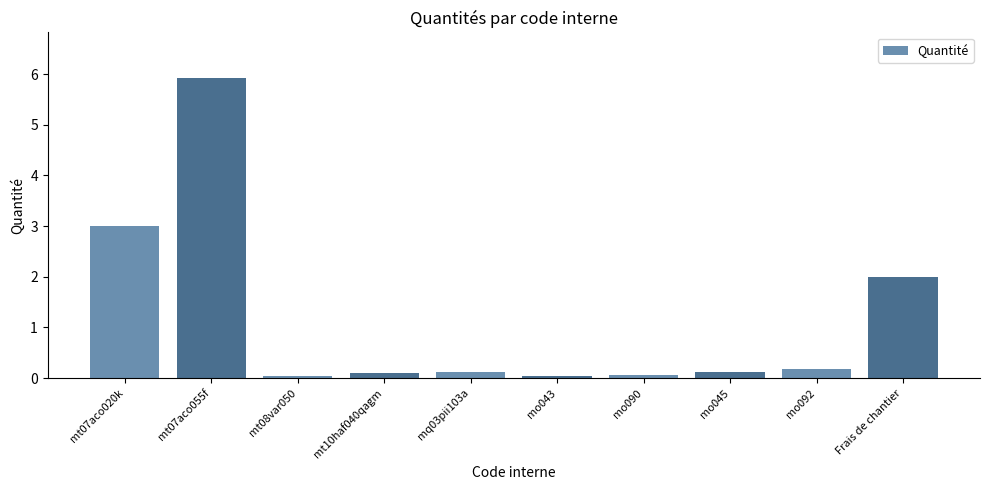

Where is the data nearest to the value 2?

Frais de chantier